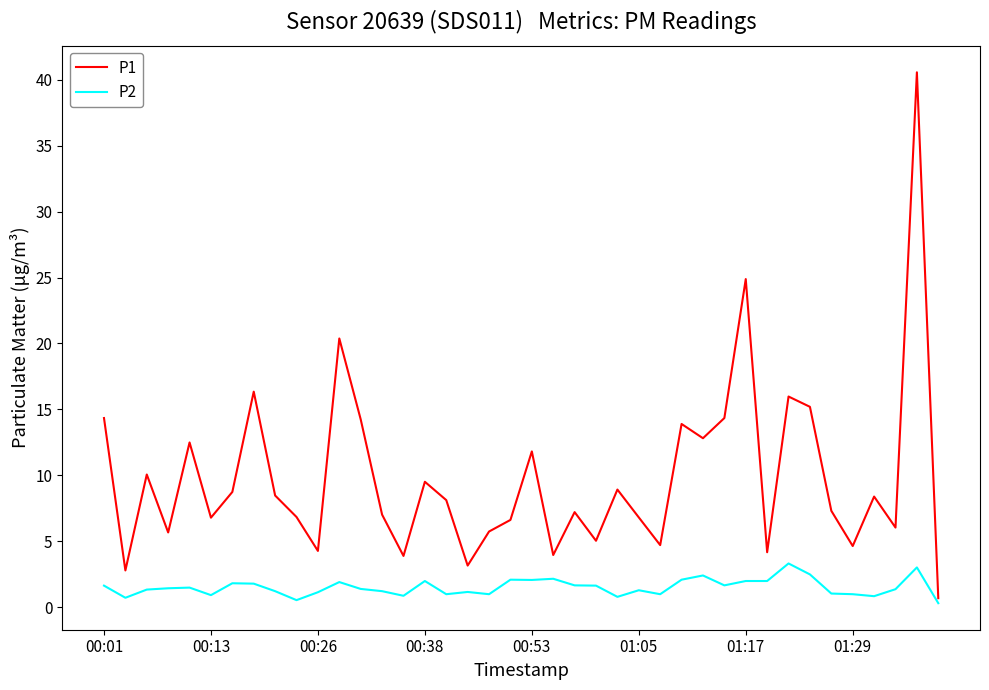

What is the maximum value for P2?

3.3